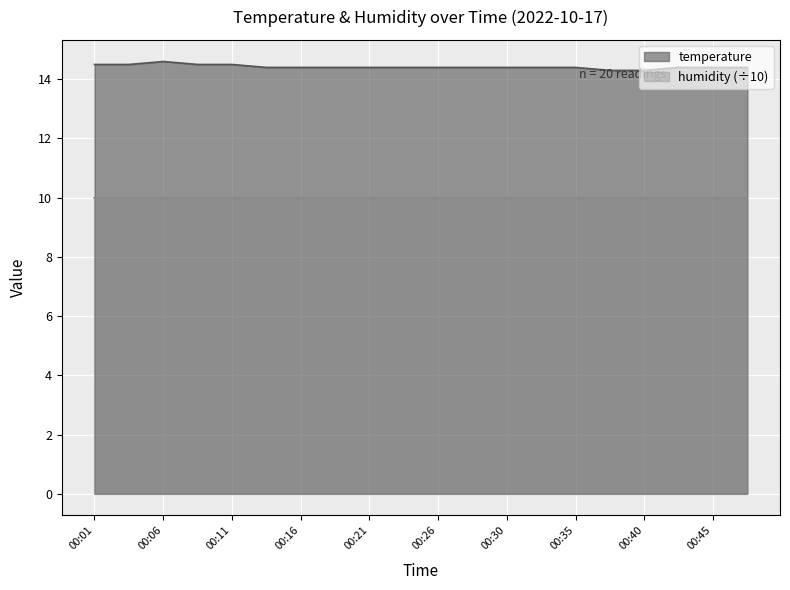

Which has a higher value, 00:43 or 00:06?

00:06